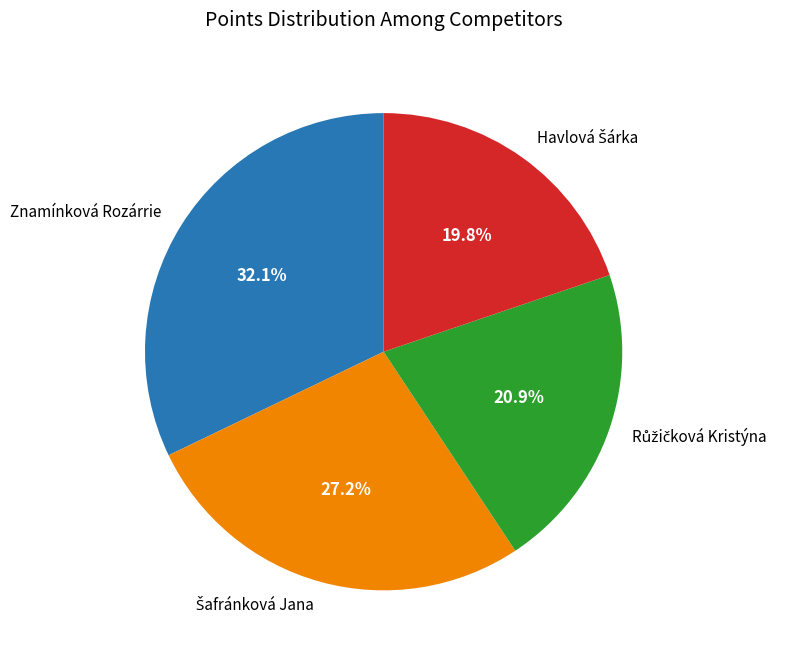

Is there a majority slice in this chart?

No